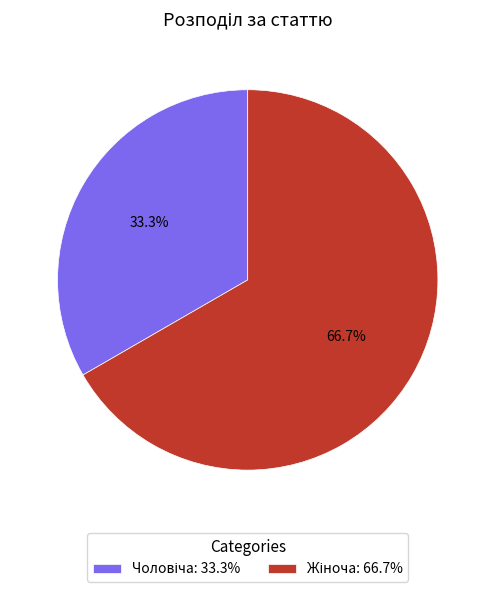

Is there any slice that represents more than half of the pie?

Yes